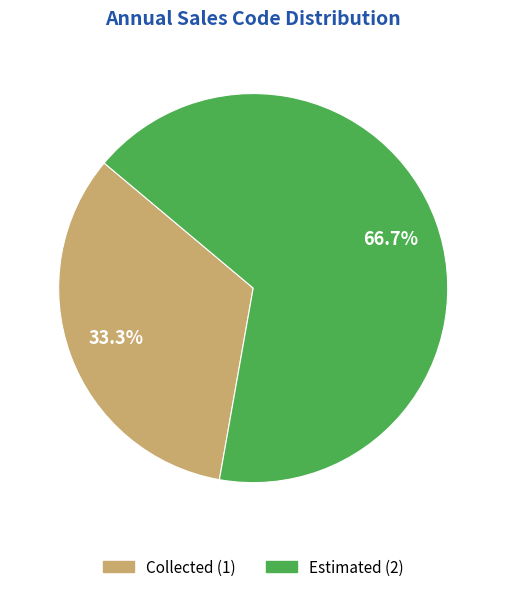

Count the number of slices in the pie.

2